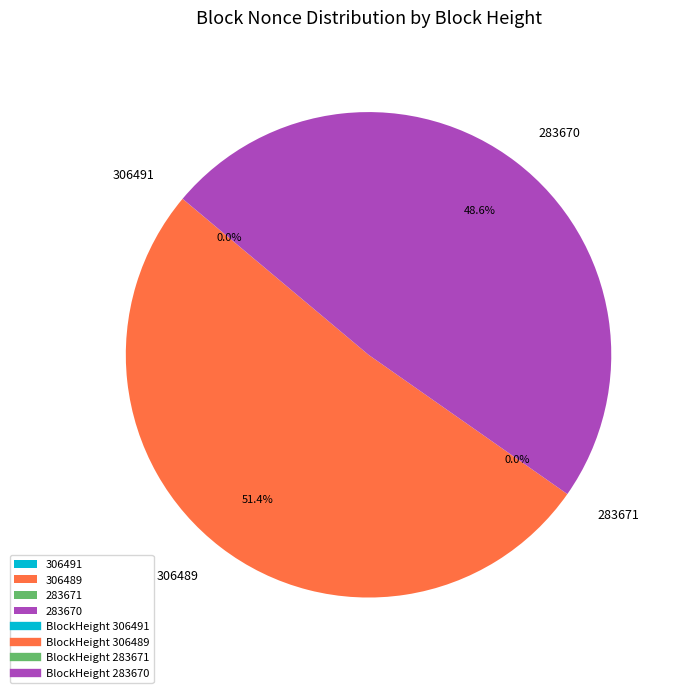

What is the change in value from 306491 to 283670?

+15112